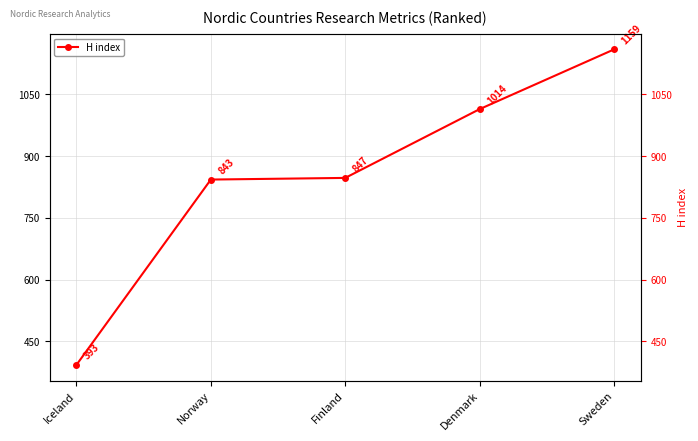

What is the value of the 3rd point from the left?

847